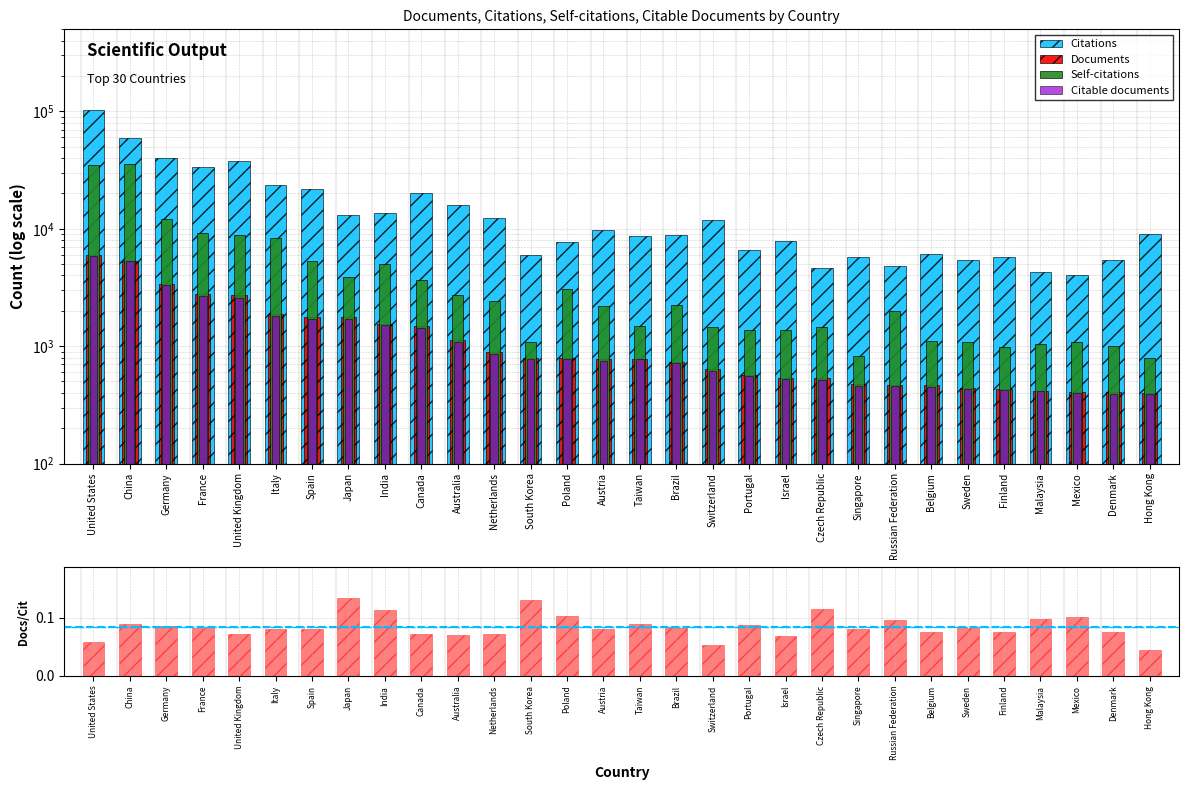

What is the label of the 28th bar from the left?

Mexico